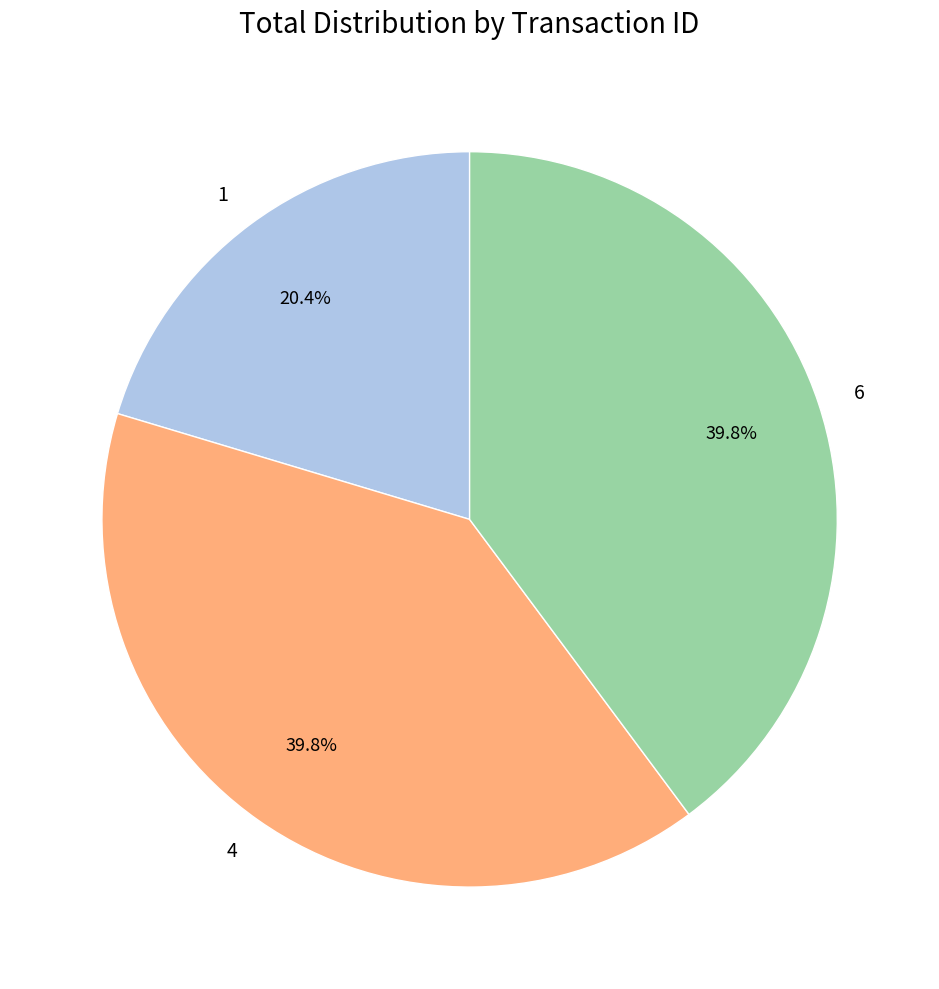

How many slices are in this pie chart?

3